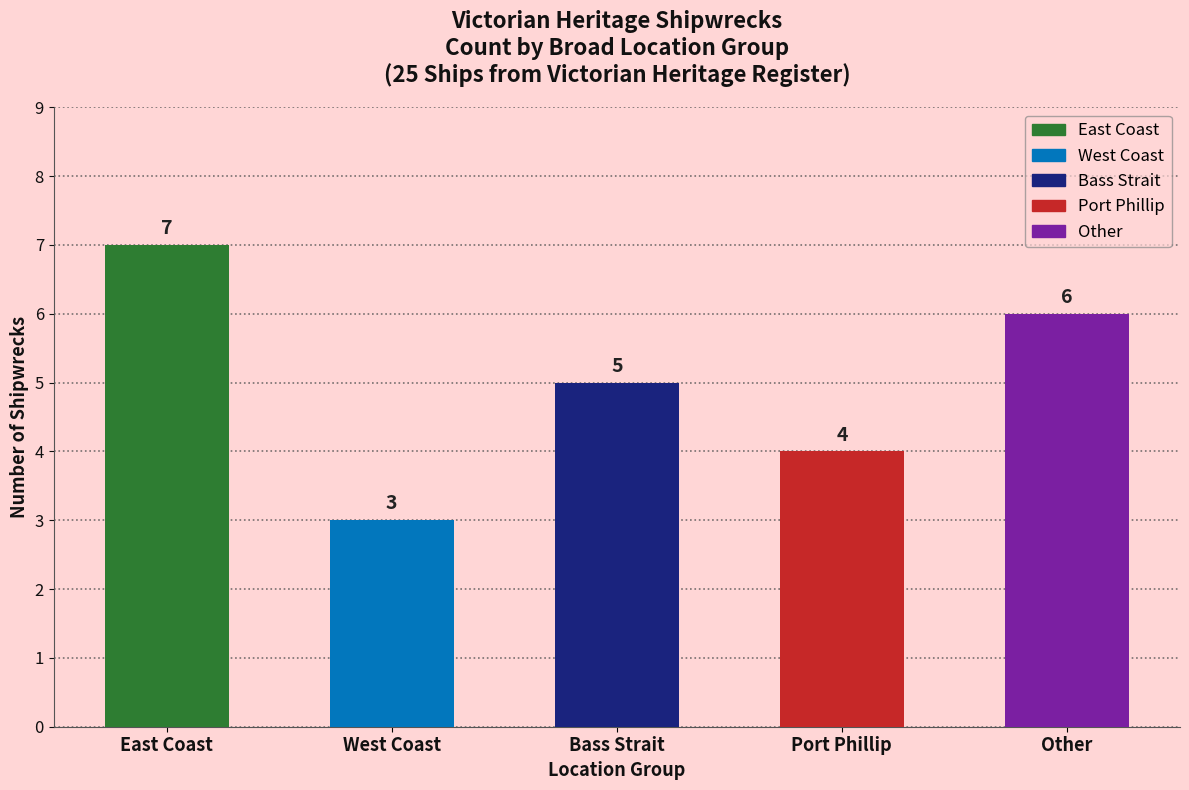

At which label is the value closest to 5?

Bass Strait